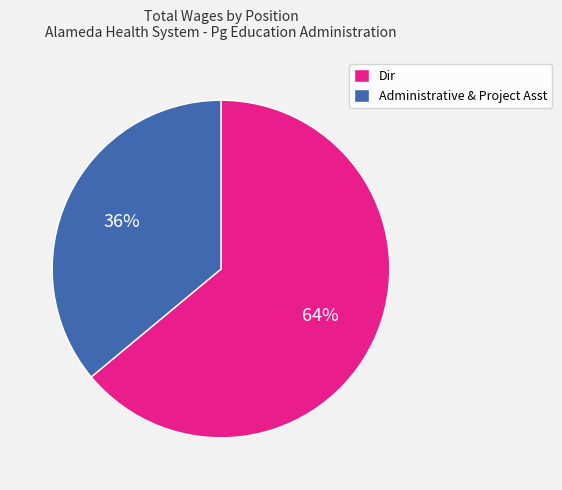

To the nearest percent, what portion does Dir represent?

64%